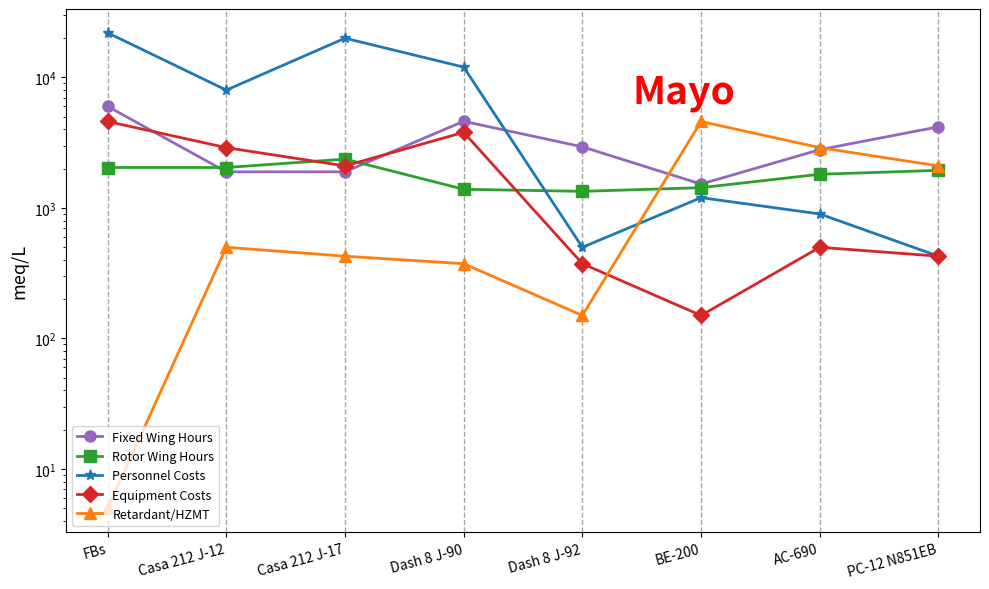

What position from the right is Dash 8 J-92?

4